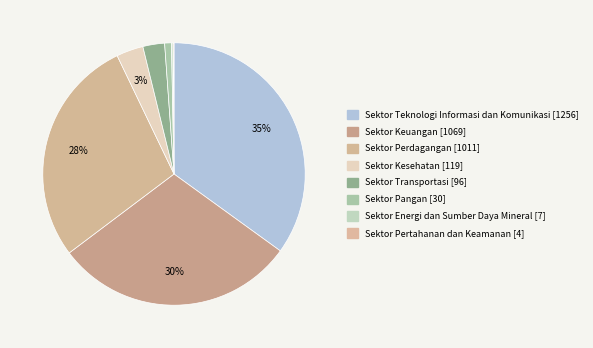

Between Sektor Pangan and Sektor Energi dan Sumber Daya Mineral, which is larger?

Sektor Pangan